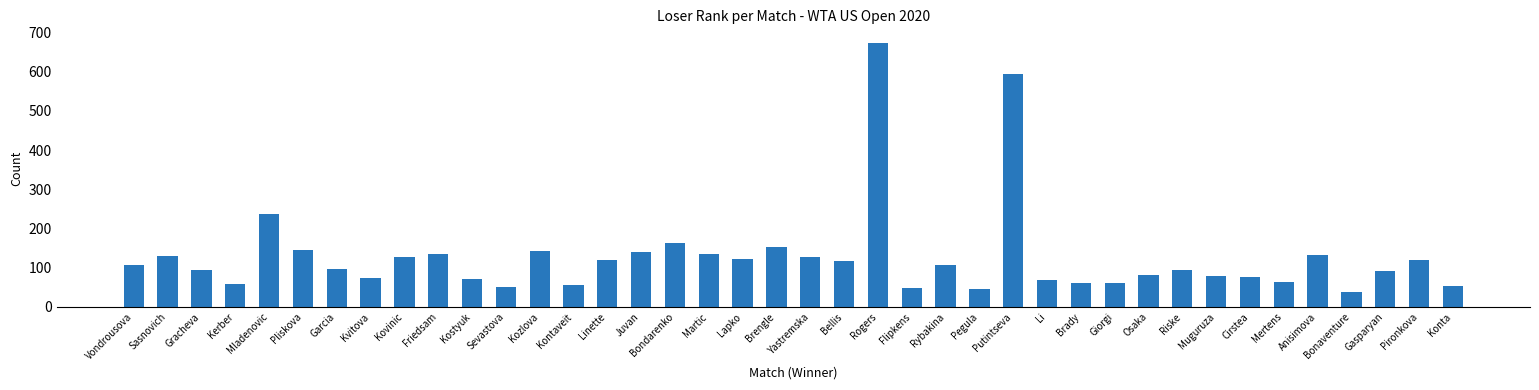

Are the bars grouped side by side (vs. stacked)?

No